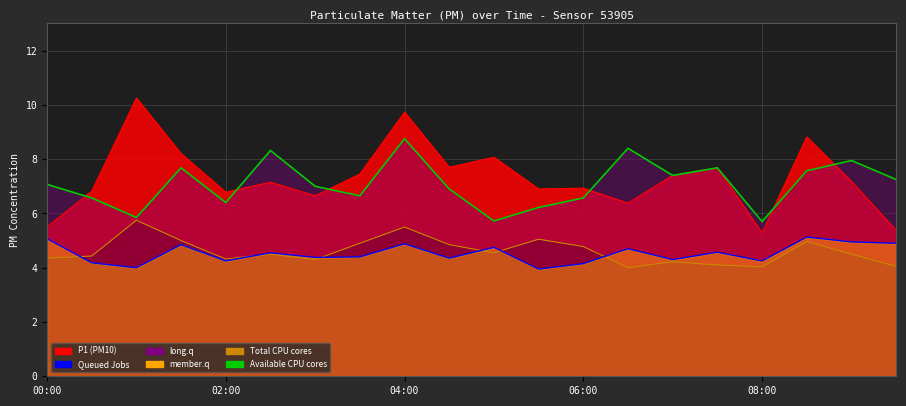

What is the total value across all series at 04:00?

28.9